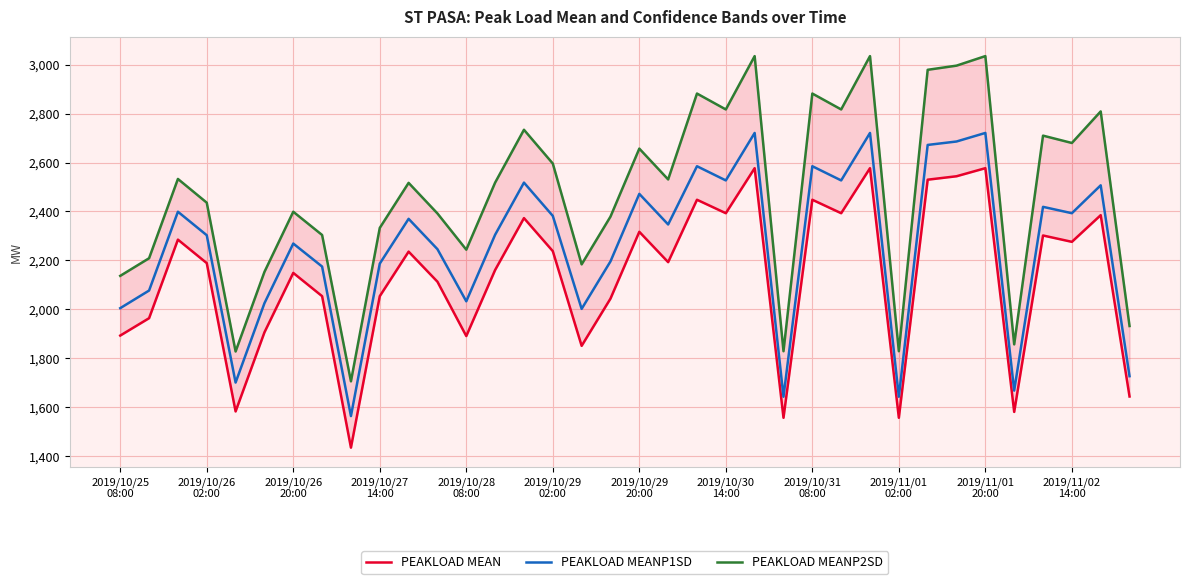

True or false: PEAKLOAD MEANP2SD and PEAKLOAD MEAN intersect in this chart.

False